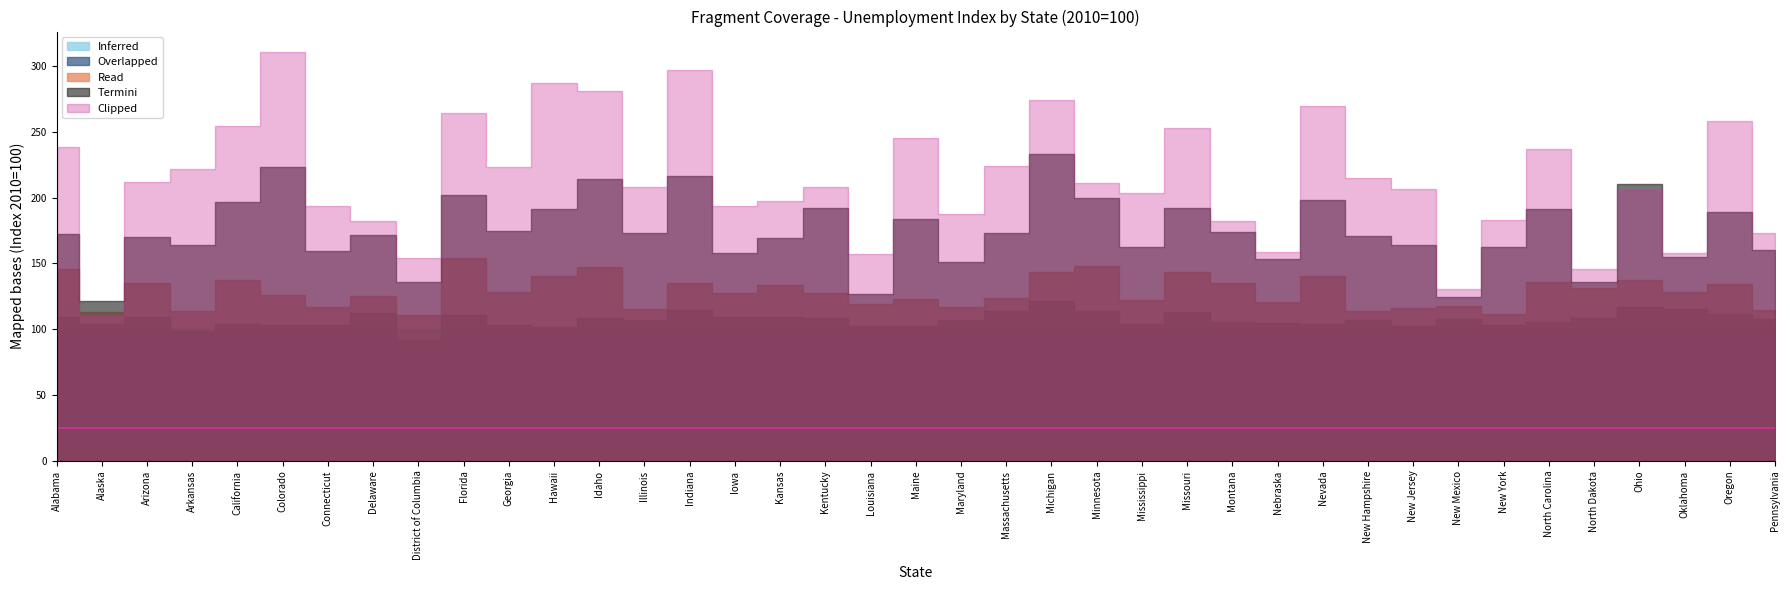

True or false: Weight×0.25 2010 and Index 2011 cross at least once.

False